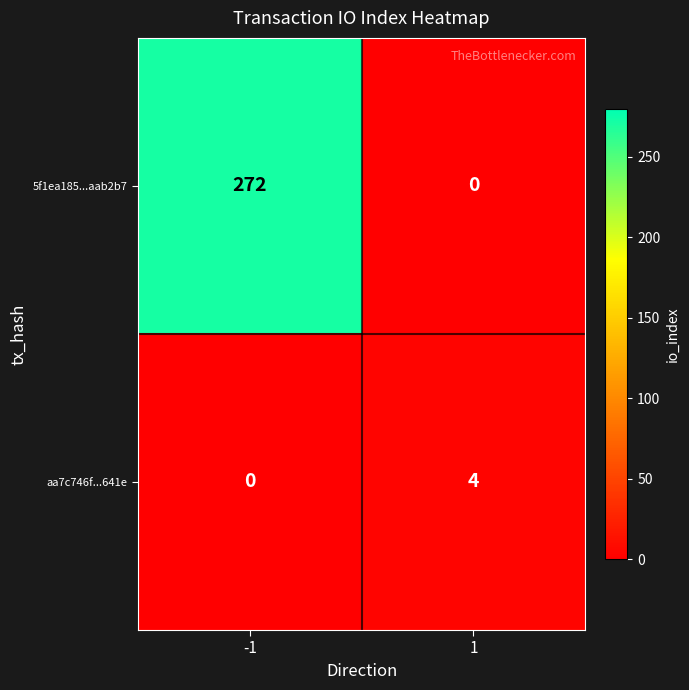

Which series has the widest spread of values?

5f1ea185...aab2b7